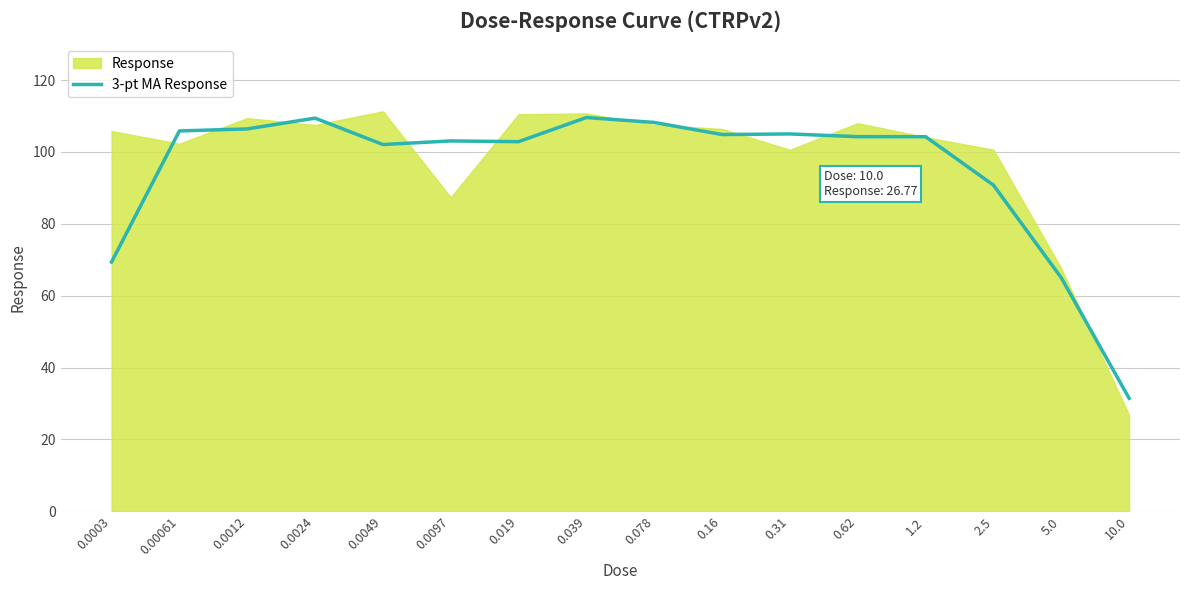

What is the difference between the maximum and minimum values?

78.1